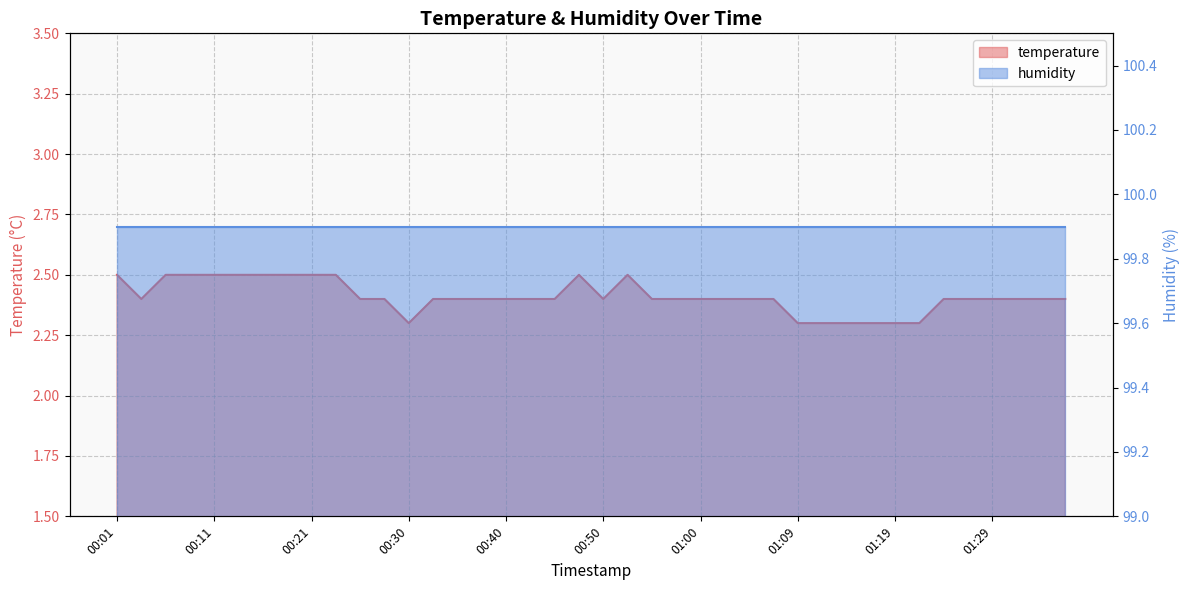

Reading left to right, transcribe all the data shown in this chart.

00:01=2.5	00:03=2.4	00:06=2.5	00:08=2.5	00:11=2.5	00:13=2.5	00:16=2.5	00:18=2.5	00:21=2.5	00:23=2.5	00:25=2.4	00:28=2.4	00:30=2.3	00:33=2.4	00:35=2.4	00:38=2.4	00:40=2.4	00:43=2.4	00:45=2.4	00:47=2.5	00:50=2.4	00:52=2.5	00:55=2.4	00:57=2.4	01:00=2.4	01:02=2.4	01:04=2.4	01:07=2.4	01:09=2.3	01:12=2.3	01:14=2.3	01:16=2.3	01:19=2.3	01:21=2.3	01:24=2.4	01:26=2.4	01:29=2.4	01:31=2.4	01:34=2.4	01:36=2.4